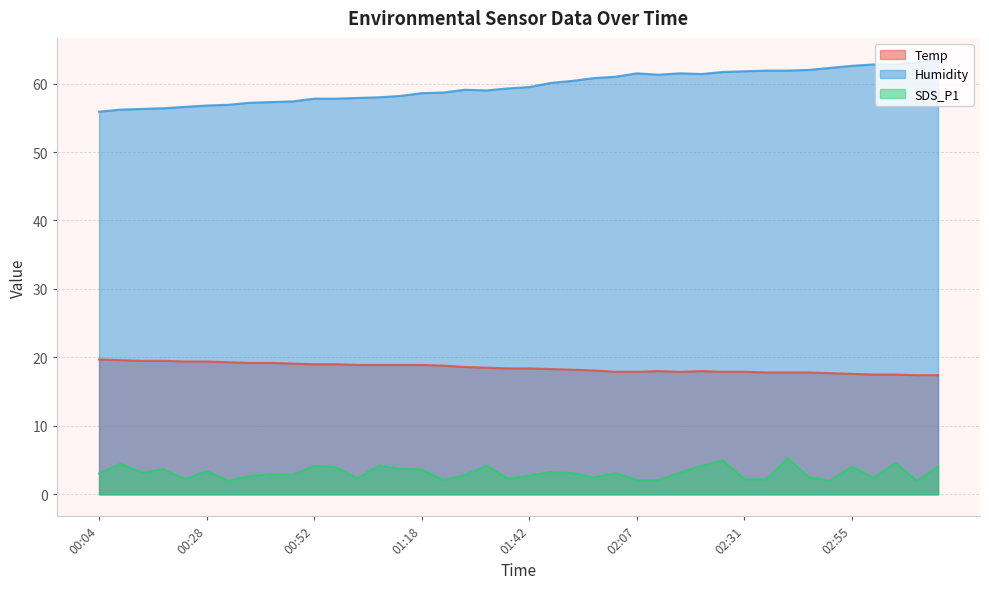

True or false: Humidity and SDS_P1 intersect in this chart.

False